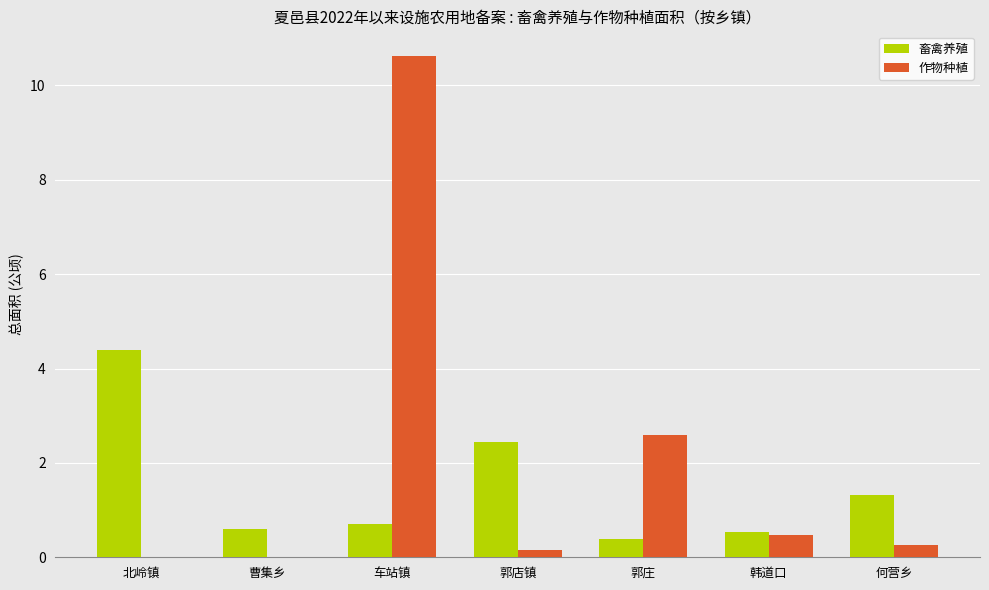

What is the maximum value shown in the chart?

10.6